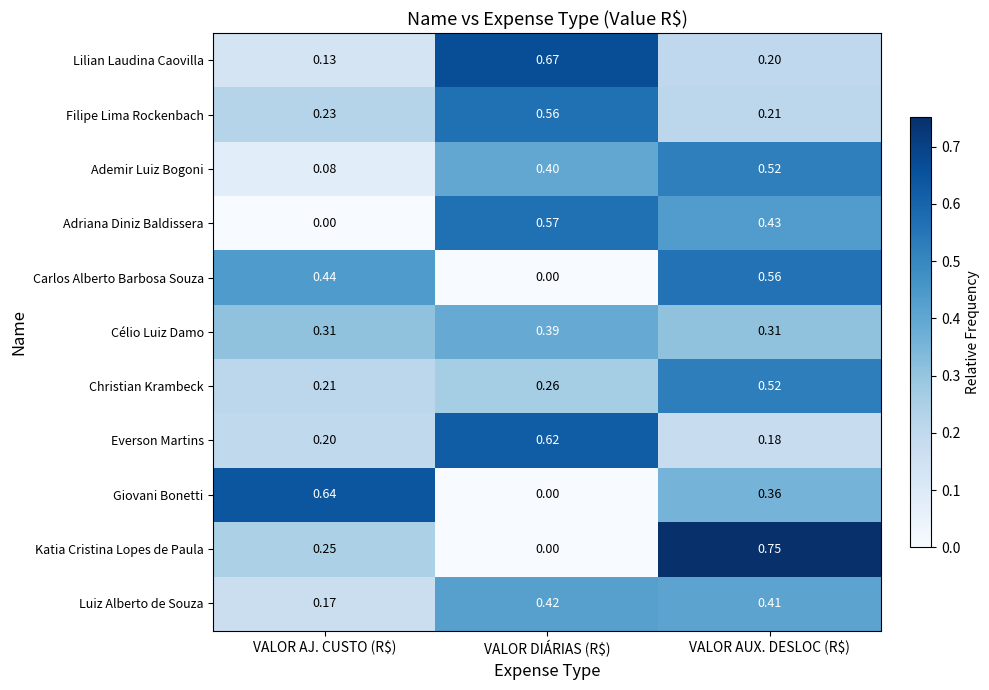

Which series has the largest range (max minus min)?

Katia Cristina Lopes de Paula